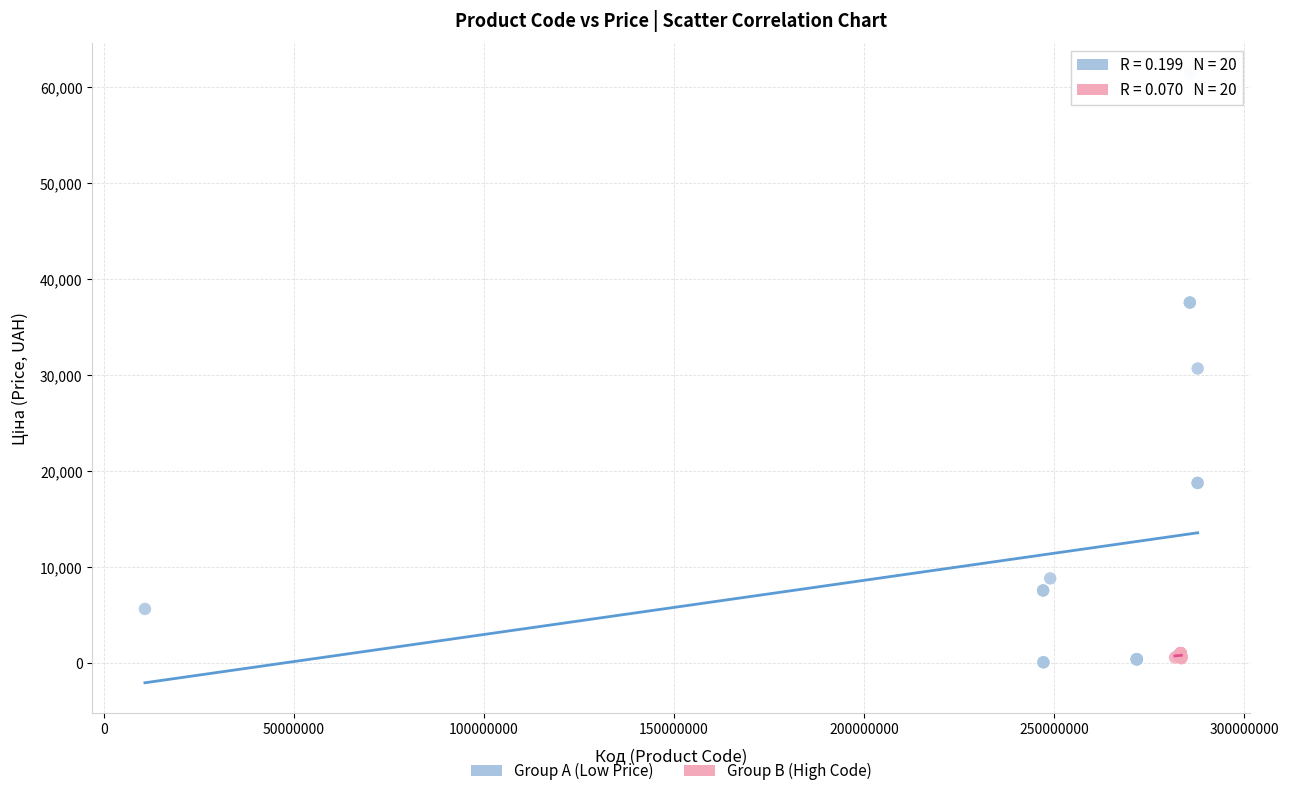

Which series has the widest spread of Y values?

Group A (Low Price)